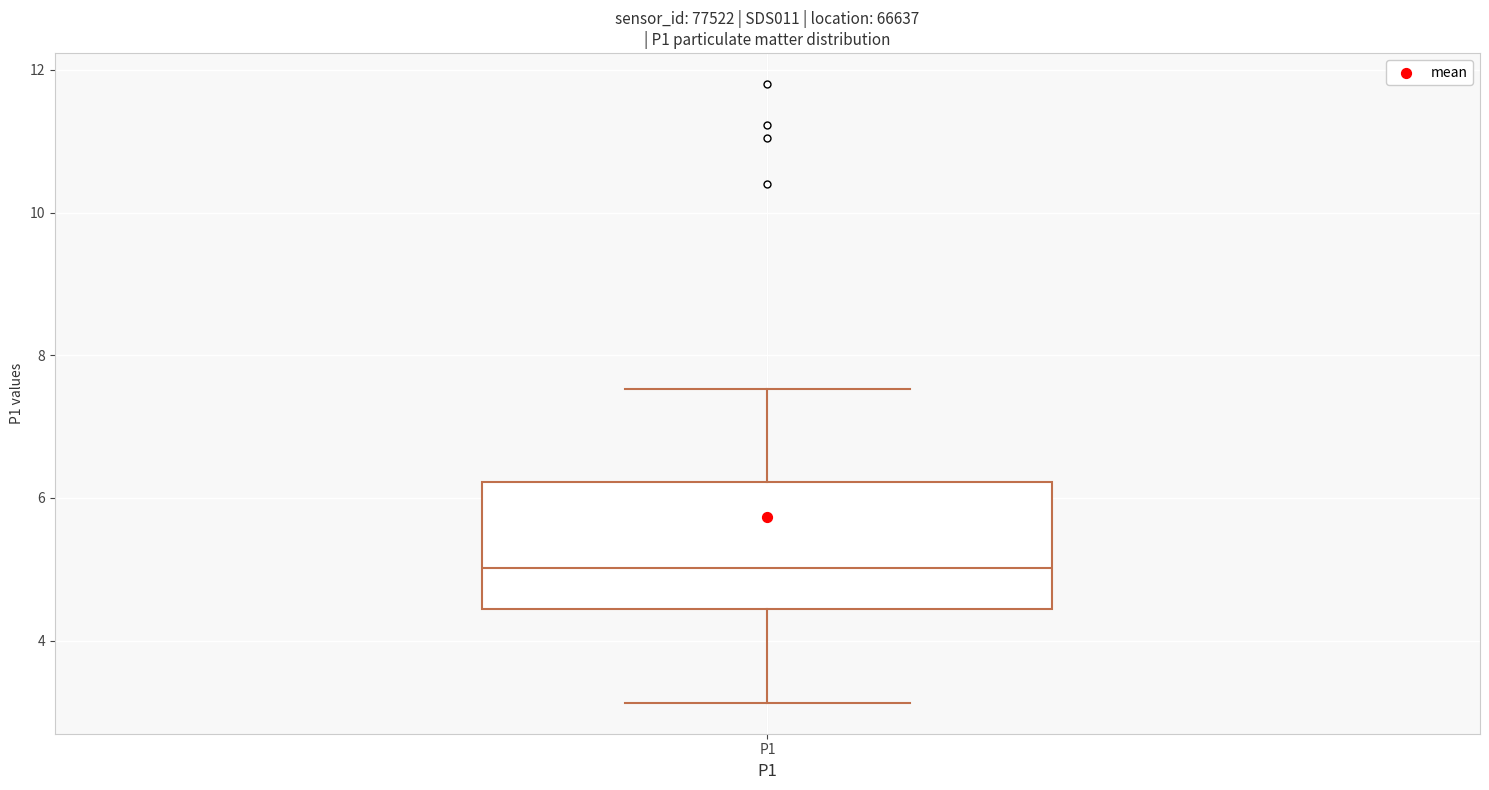

Where does the lower whisker of the box for P1 end on the y-axis? The values are not printed on the chart, so give them approximately, as read against the axis.

3.2